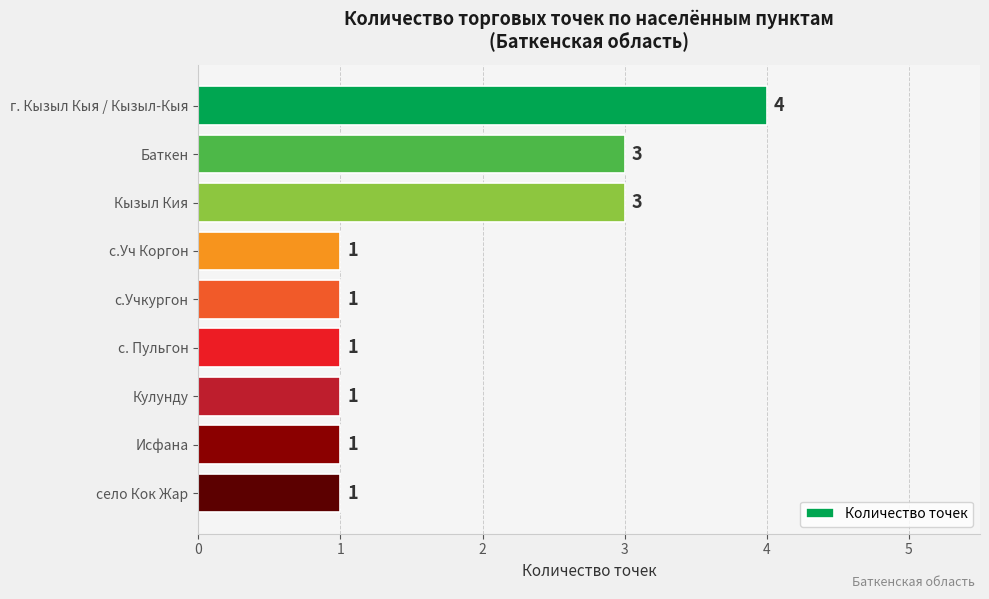

What is the maximum value shown in the chart?

4